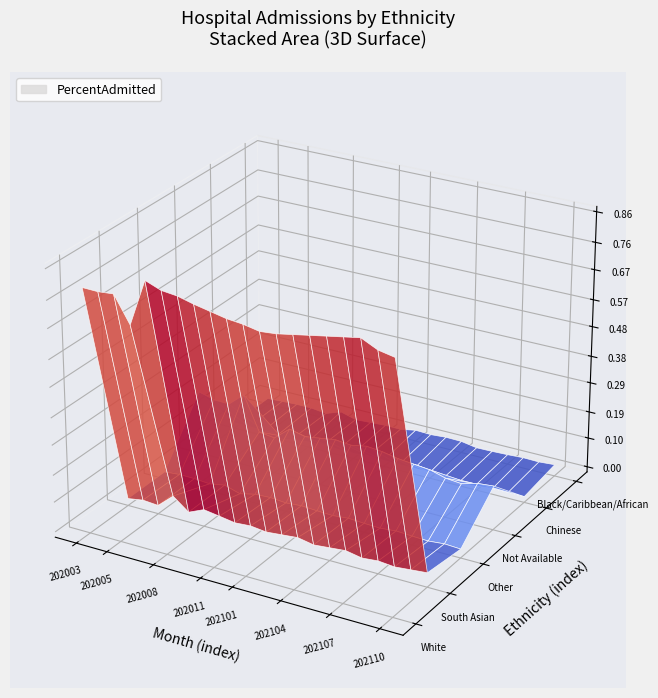

Reading left to right, what are all the values shown in this chart?

White: 0.8	0.8	0.8	0.7	0.9	0.8	0.8	0.8	0.8	0.8	0.8	0.8	0.8	0.8	0.8	0.8	0.8	0.8	0.8	0.8
South Asian: 0.0	0.0	0.0	0.1	0.0	0.0	0.0	0.0	0.0	0.0	0.0	0.0	0.0	0.0	0.0	0.0	0.0	0.0	0.0	0.0
Other: 0.0	0.0	0.0	0.0	0.0	0.0	0.0	0.0	0.0	0.0	0.0	0.0	0.0	0.0	0.0	0.0	0.0	0.0	0.0	0.0
Not Available: 0.2	0.2	0.2	0.2	0.1	0.1	0.1	0.1	0.1	0.1	0.1	0.2	0.1	0.1	0.1	0.1	0.1	0.1	0.1	0.1
Chinese: 0.0	0.0	0.0	0.0	0.0	0.0	0.0	0.0	0.0	0.0	0.0	0.0	0.0	0.0	0.0	0.0	0.0	0.0	0.0	0.0
Black/Caribbean/African: 0.0	0.0	0.0	0.0	0.0	0.0	0.0	0.0	0.0	0.0	0.0	0.0	0.0	0.0	0.0	0.0	0.0	0.0	0.0	0.0